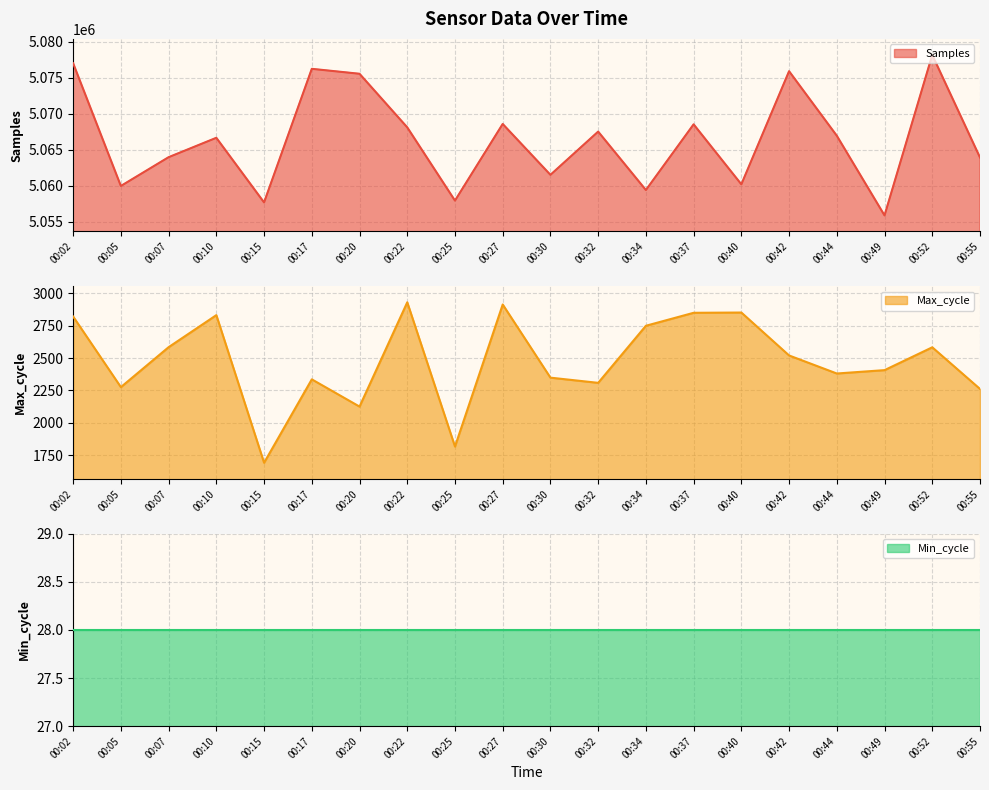

Is it true that Max_cycle equals 2930 at 00:22?

True